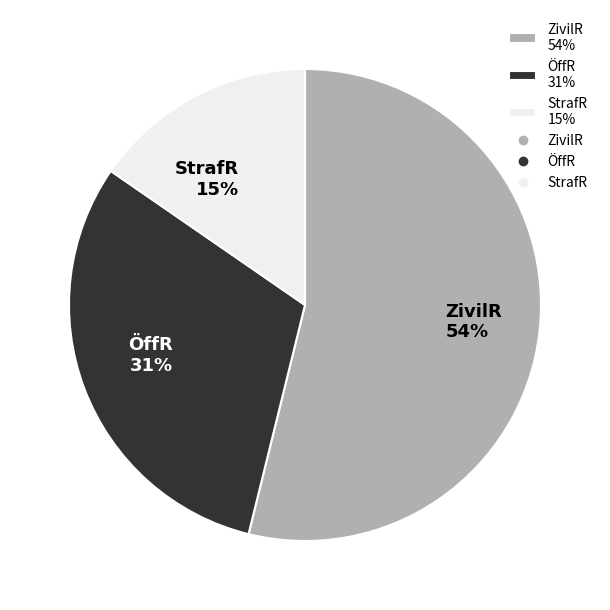

Combined, do ZivilR 54% and ÖffR 31% account for over 50%?

Yes